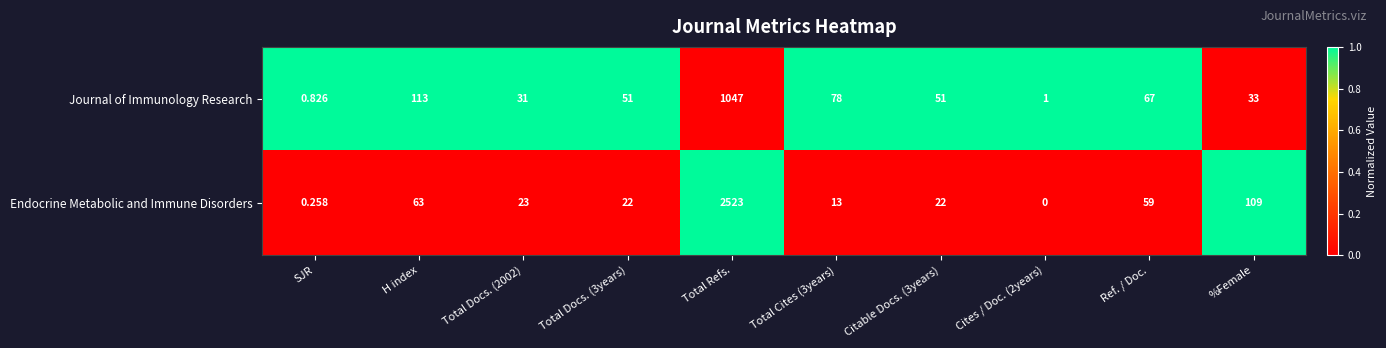

Rank the series by their maximum value, from lowest to highest.

Journal of Immunology Research, Endocrine Metabolic and Immune Disorders